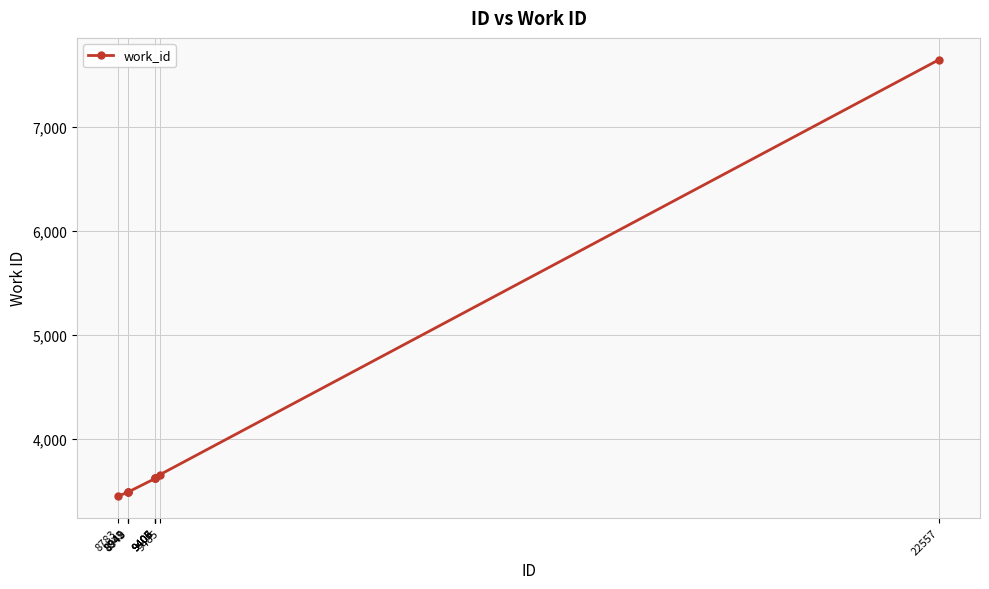

What is the value of the 8th point from the left?

3621